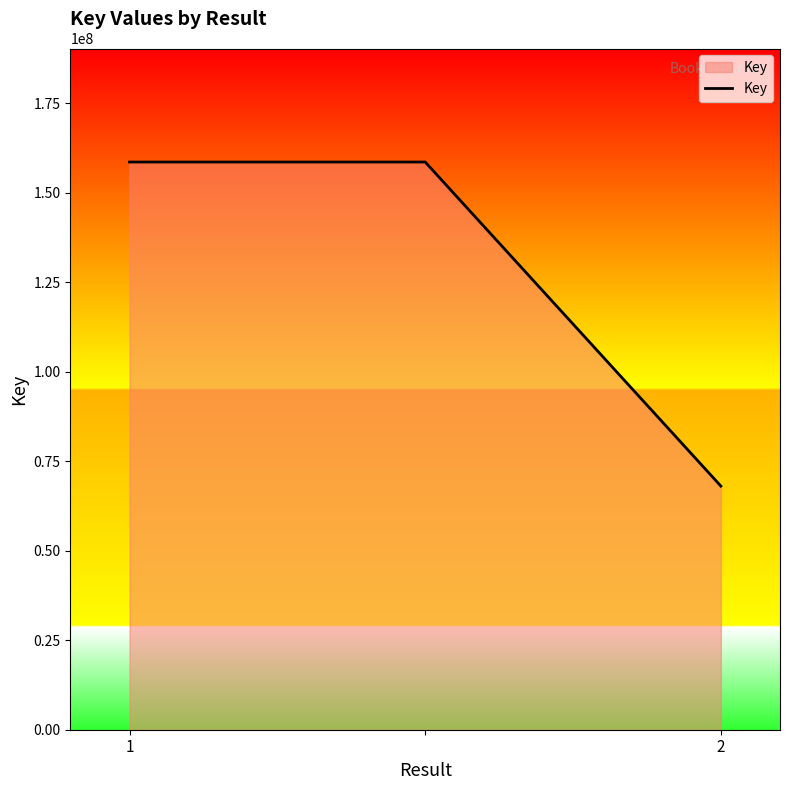

How many distinct data groups are displayed?

1